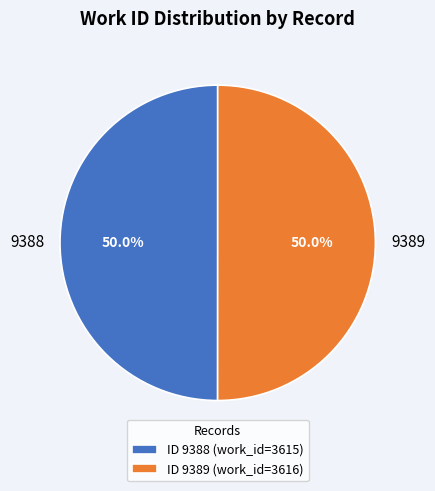

To the nearest percent, what is the average slice percentage?

50%